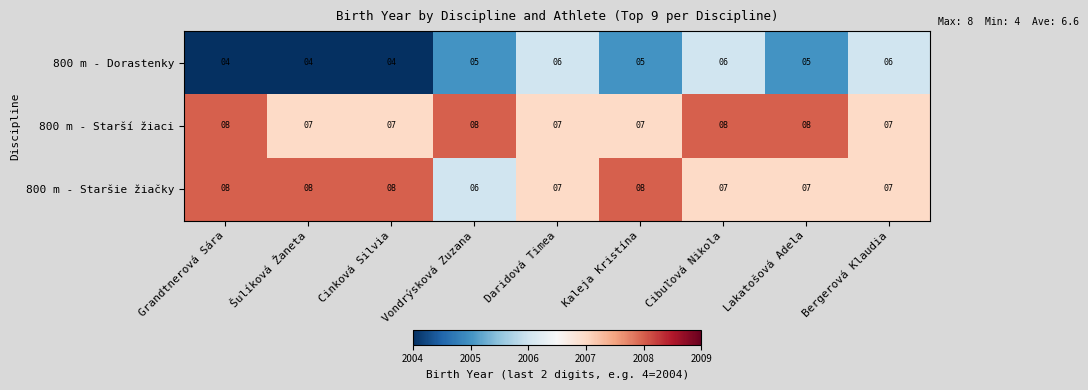

Which series changed the most between Grandtnerová Sára and Bergerová Klaudia?

800 m - Dorastenky